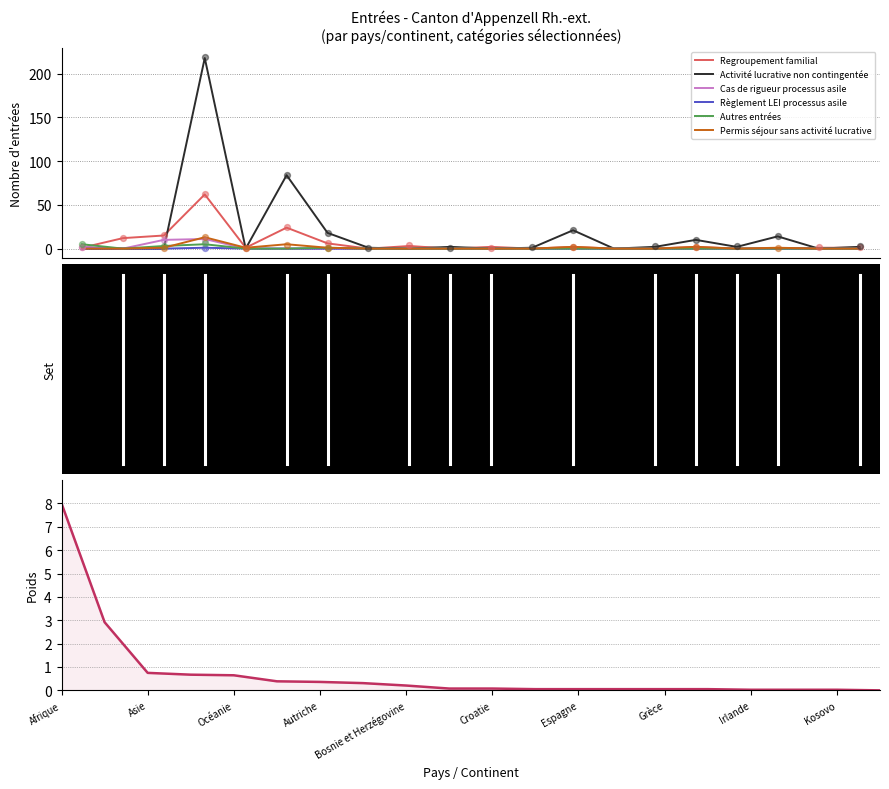

Which series has the largest total across all categories?

Activité lucrative non contingentée